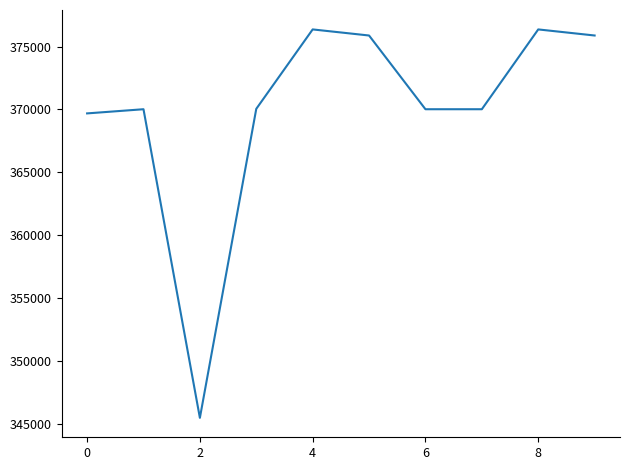

What is the greatest value displayed?

376357